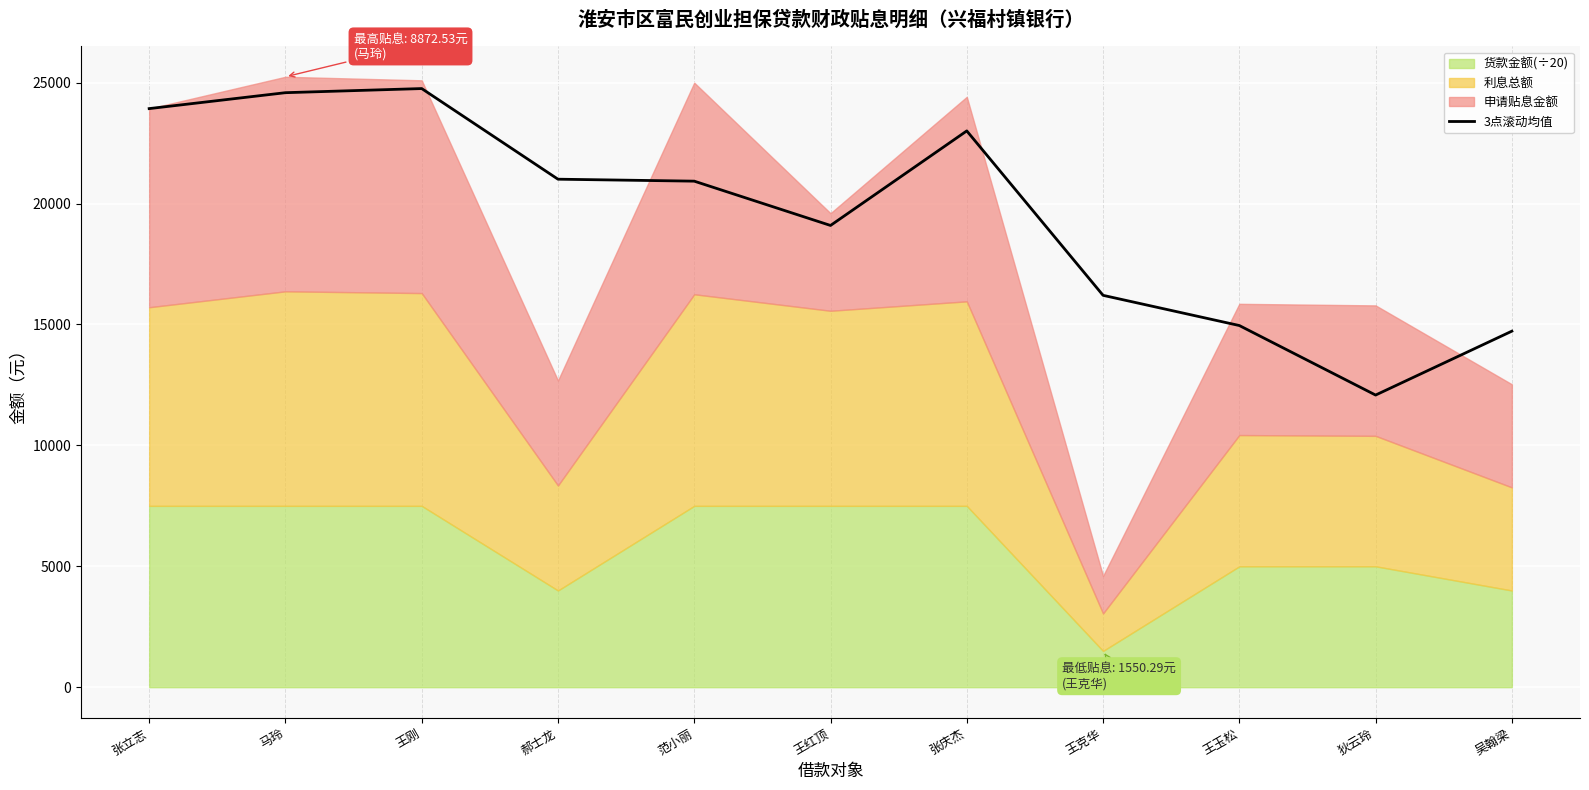

Reading left to right, extract all data points from this chart.

23928.8	24586.9	24757.6	21009.3	20928.0	19095.9	23006.6	16206.4	14957.3	12081.9	14724.3